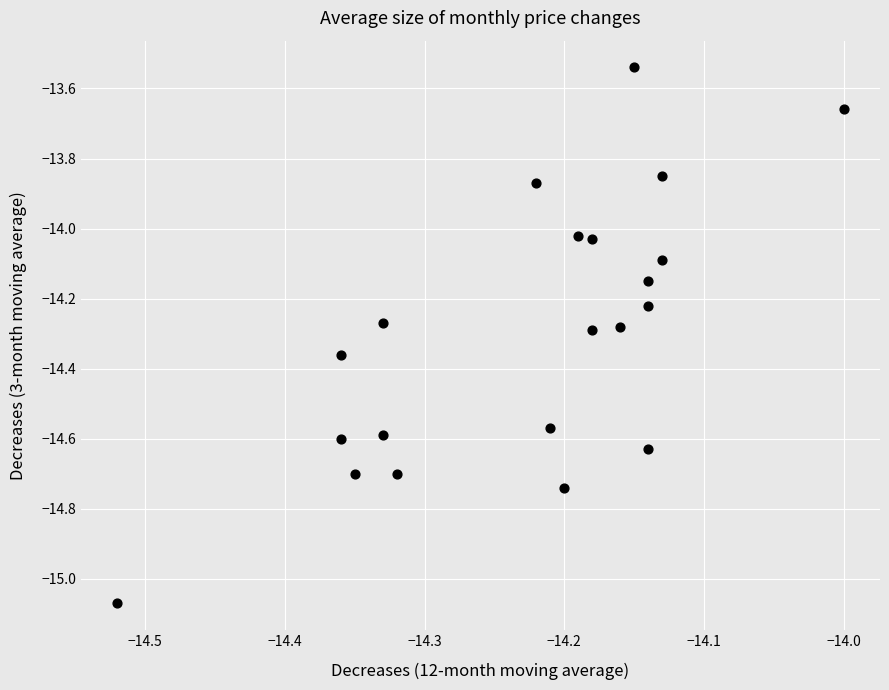

What is the range of Y values (max minus min)?

1.5